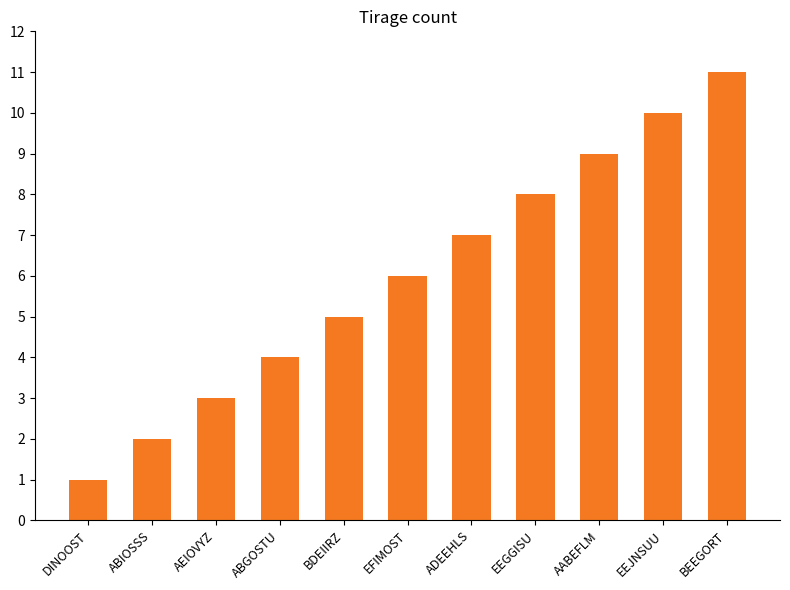

The value at AEIOVYZ is 3. True or false?

True